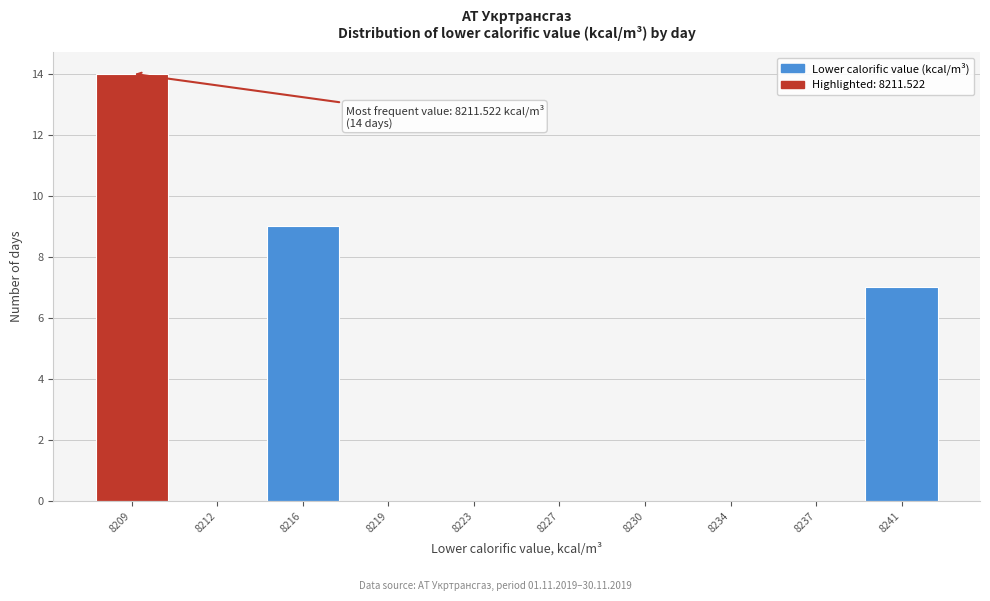

Reading right to left, what are all the values shown in this chart?

8241=7	8237=0	8234=0	8230=0	8227=0	8223=0	8219=0	8216=9	8212=0	8209=14